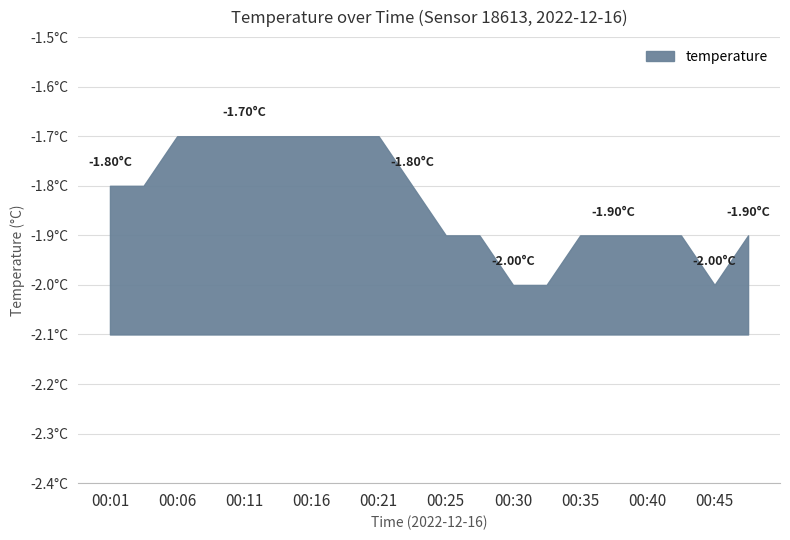

How many data points does each series have?

20